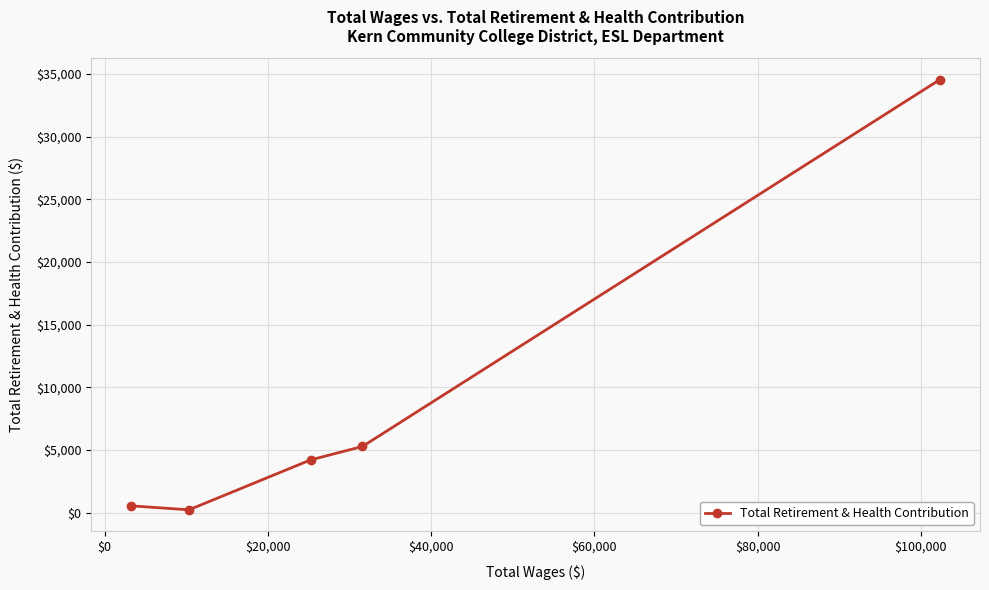

How many categories are shown in the chart?

5